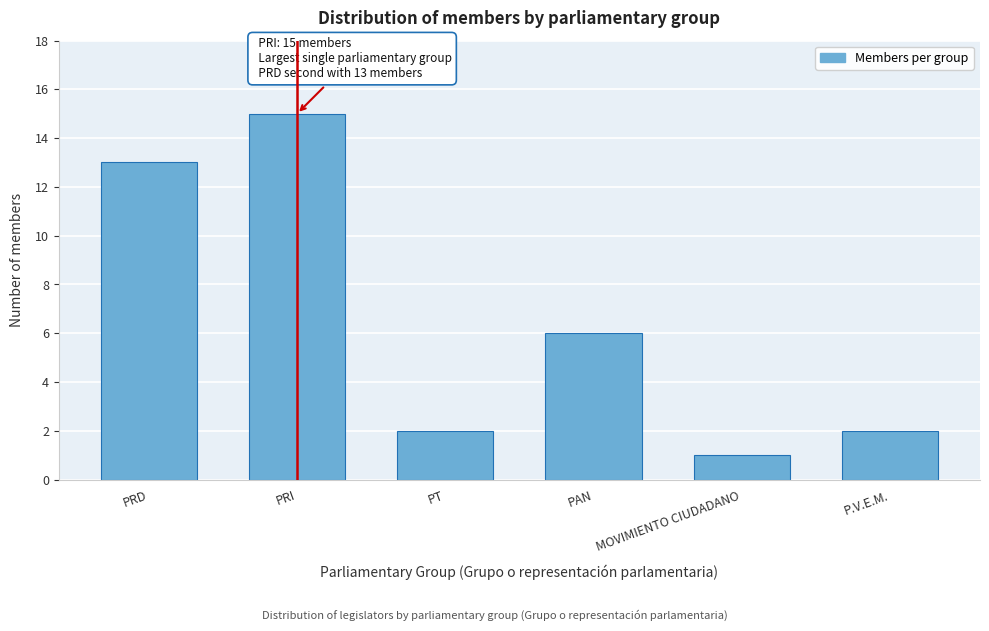

Reading right to left, extract all data points from this chart.

P.V.E.M.=2	MOVIMIENTO CIUDADANO=1	PAN=6	PT=2	PRI=15	PRD=13